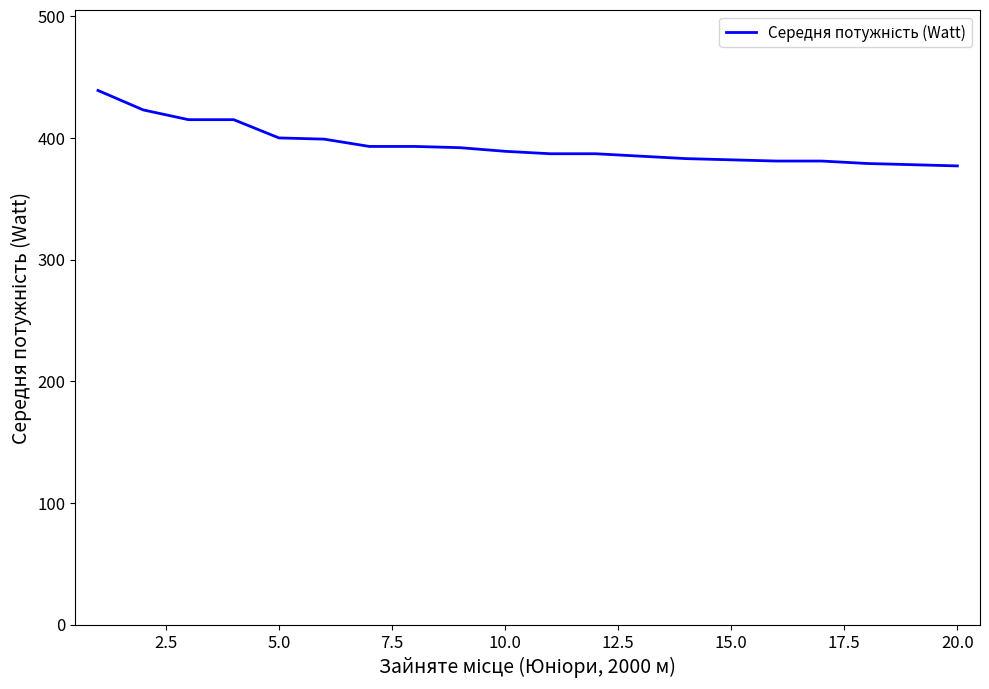

What is the greatest value displayed?

439